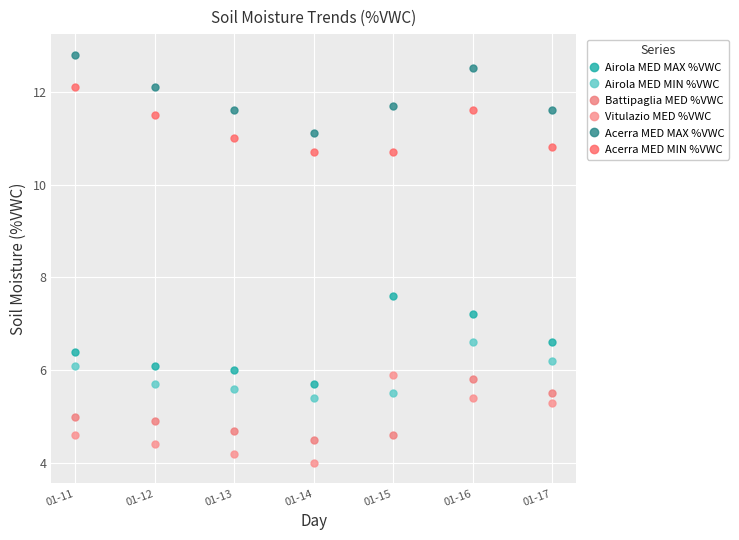

At 01-14, list the series in order from smallest to largest.

Vitulazio MED %VWC, Battipaglia MED %VWC, Airola MED MIN %VWC, Airola MED MAX %VWC, Acerra MED MIN %VWC, Acerra MED MAX %VWC